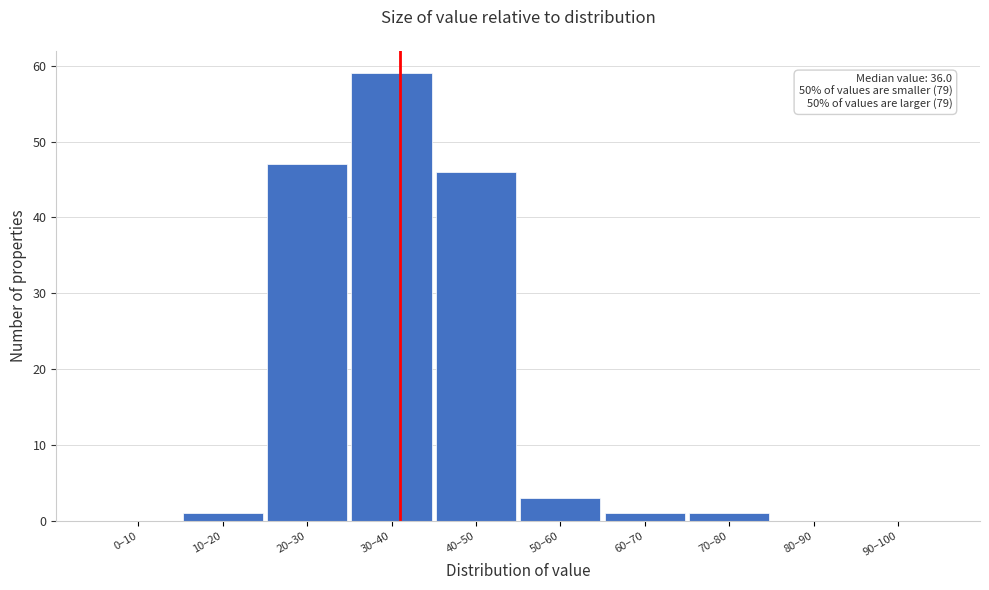

Reading right to left, list all the values displayed in this chart.

90–100=0	80–90=0	70–80=1	60–70=1	50–60=3	40–50=46	30–40=59	20–30=47	10–20=1	0–10=0